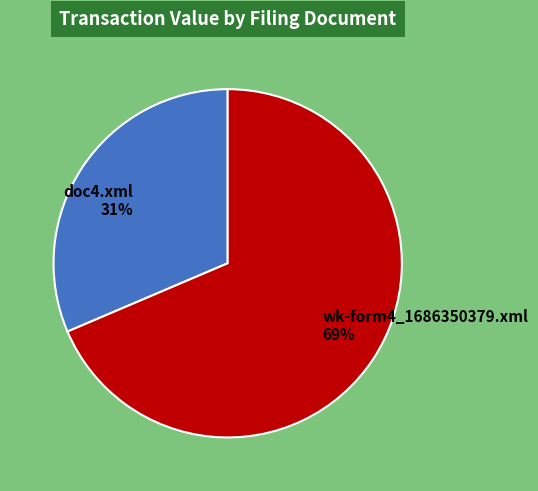

How many slices are in this pie chart?

2